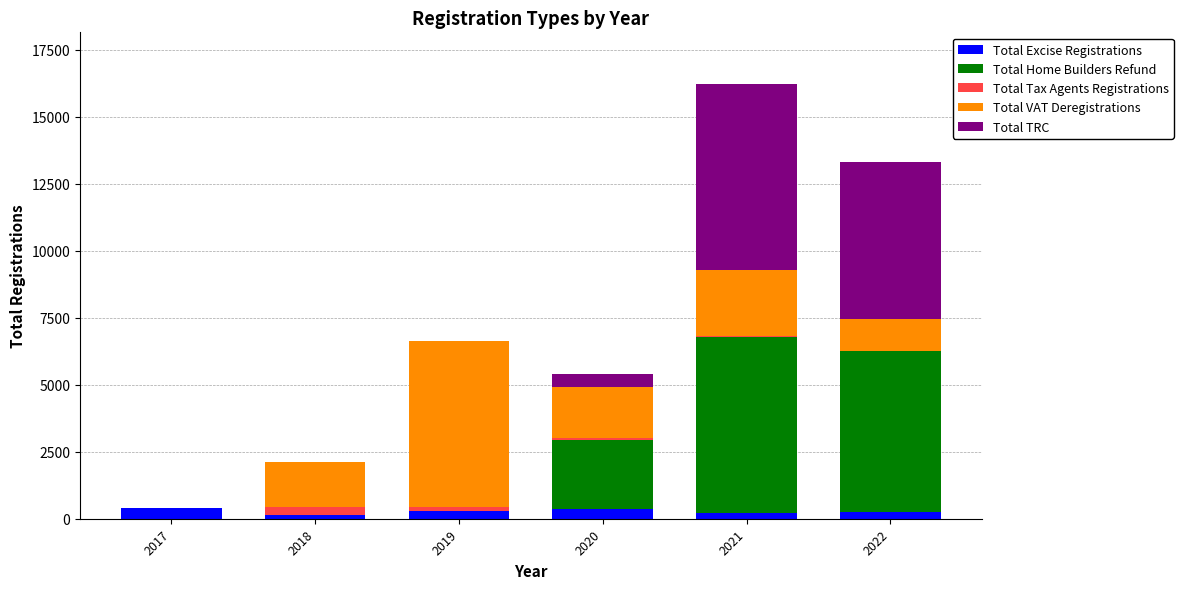

What is the maximum value for Total Excise Registrations?

390